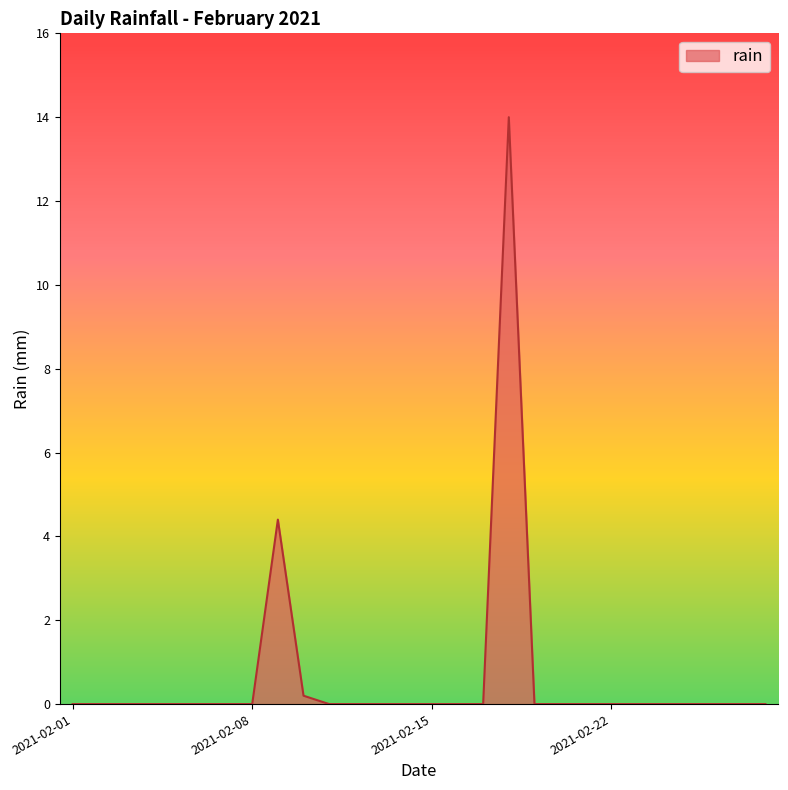

What is the difference between the maximum and minimum values?

14.0